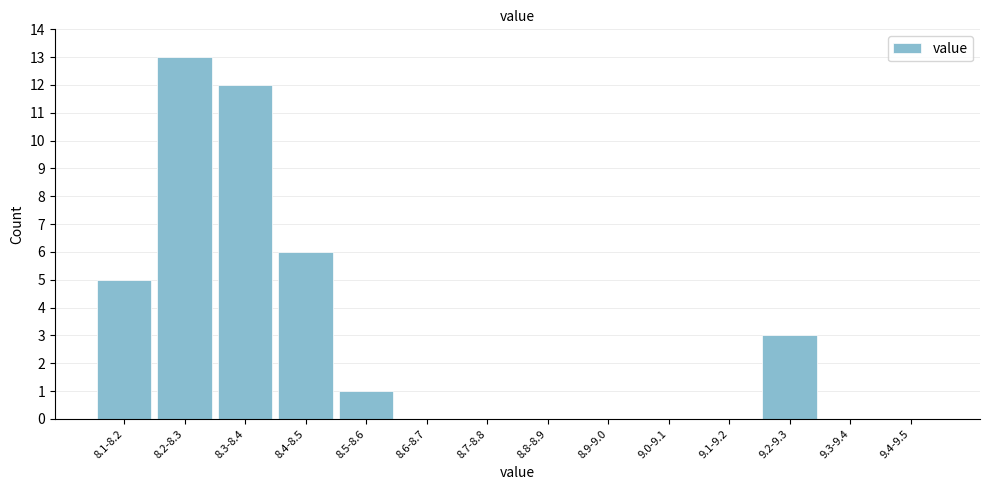

Reading left to right, transcribe all the data shown in this chart.

8.1-8.2=5	8.2-8.3=13	8.3-8.4=12	8.4-8.5=6	8.5-8.6=1	8.6-8.7=0	8.7-8.8=0	8.8-8.9=0	8.9-9.0=0	9.0-9.1=0	9.1-9.2=0	9.2-9.3=3	9.3-9.4=0	9.4-9.5=0